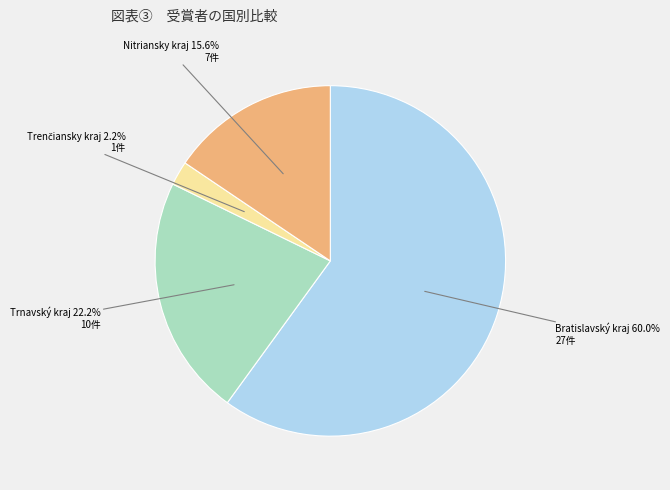

Is there a majority slice in this chart?

Yes